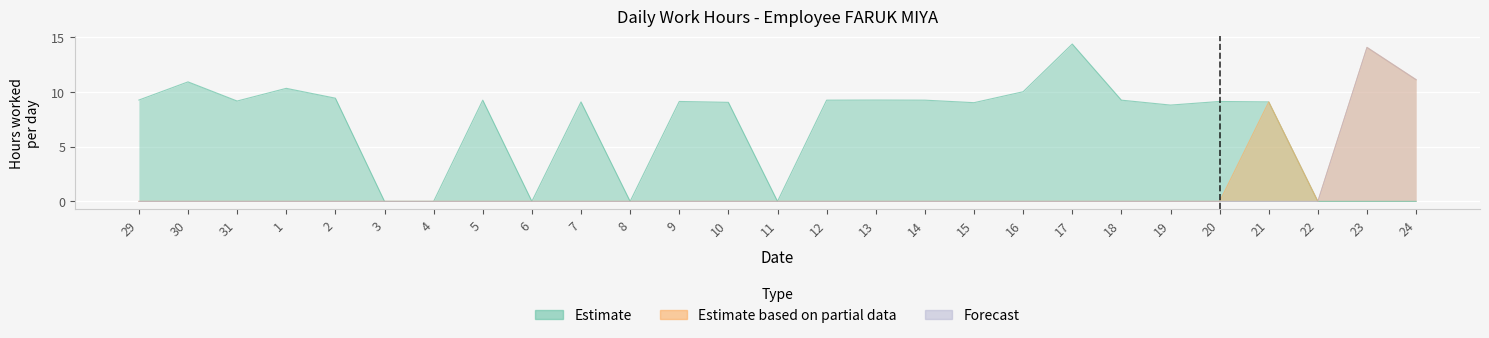

What is the label of the 22nd point from the left?

19